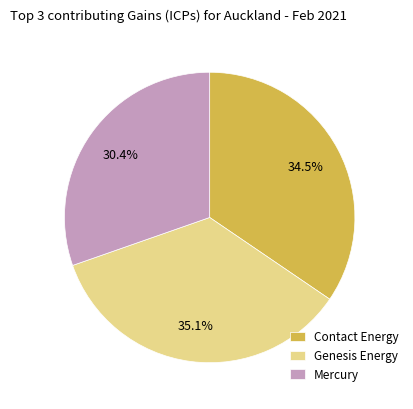

Count the number of slices in the pie.

3